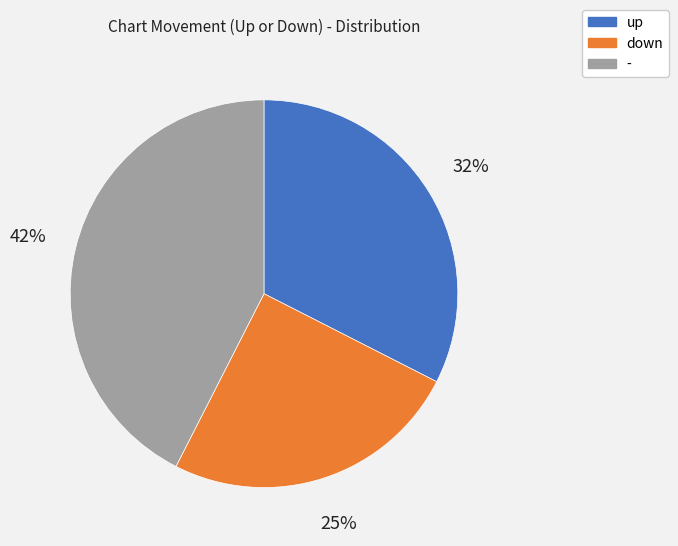

To the nearest percent, what percentage of the pie is -?

43%